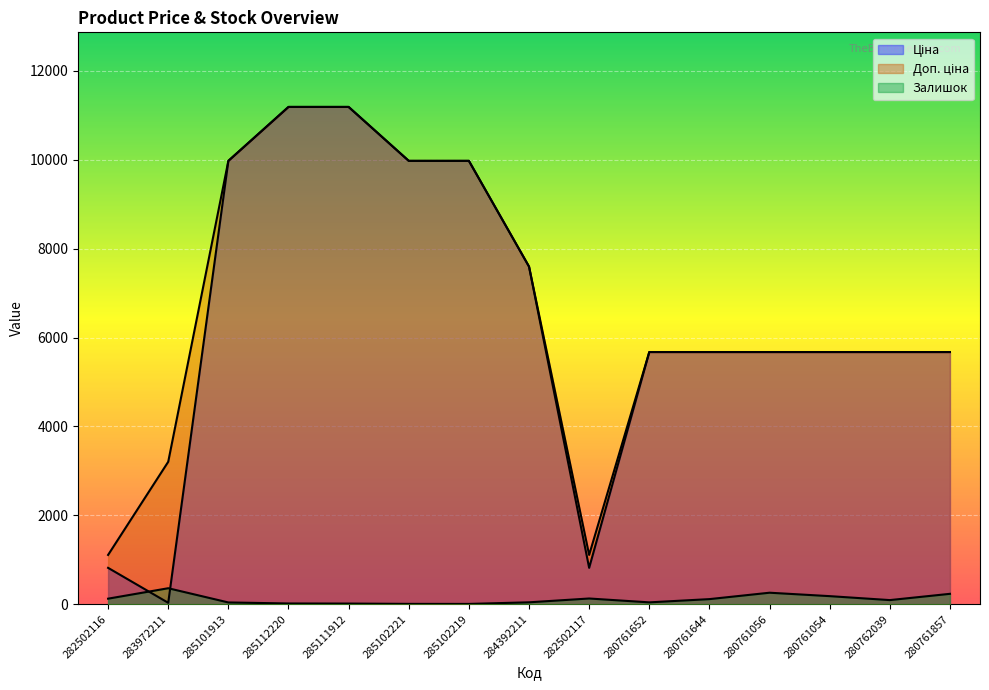

Where is Залишок nearest to the value 183?

280761054